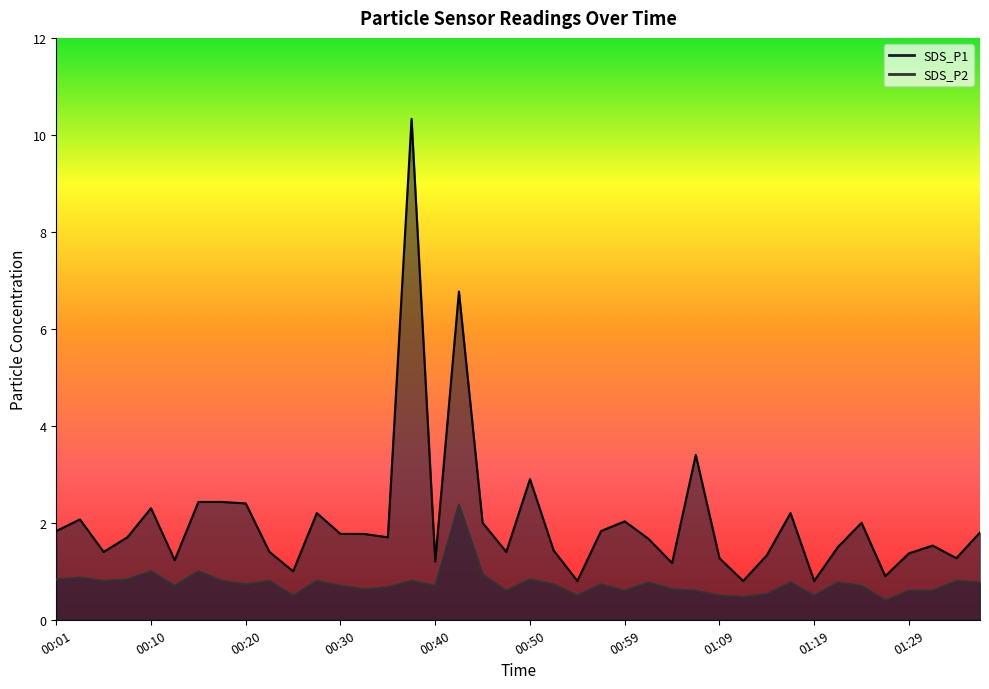

What position from the right is 00:08?

37